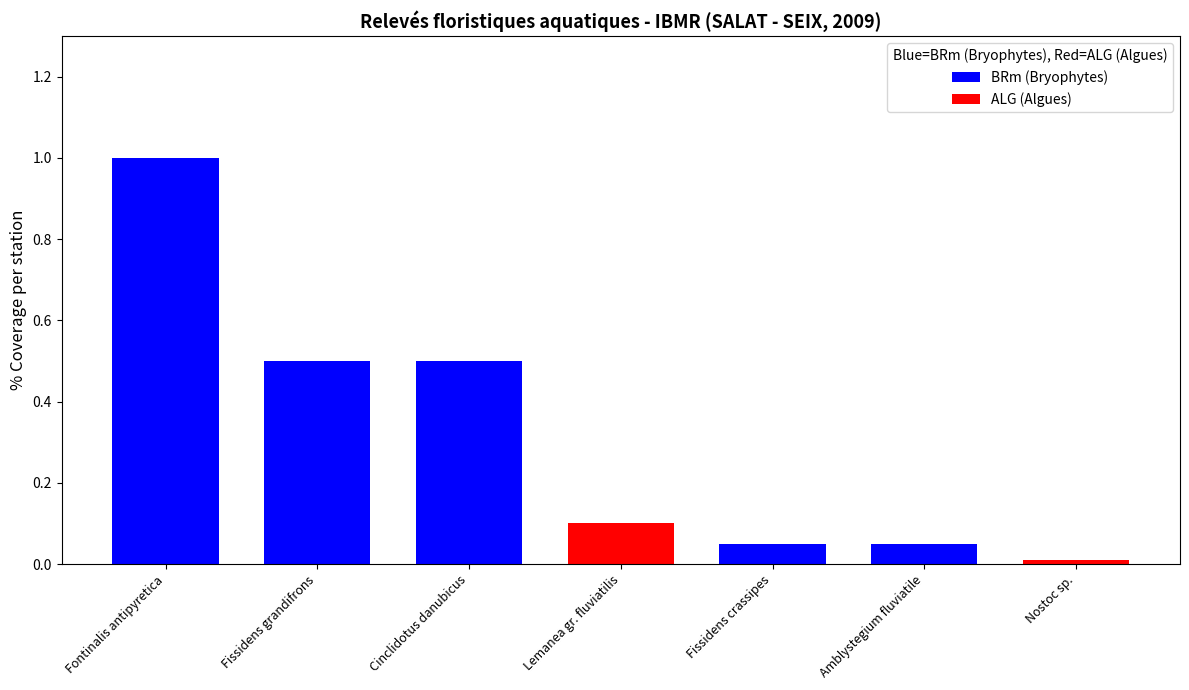

Which category has the lowest value across all series?

Nostoc sp.